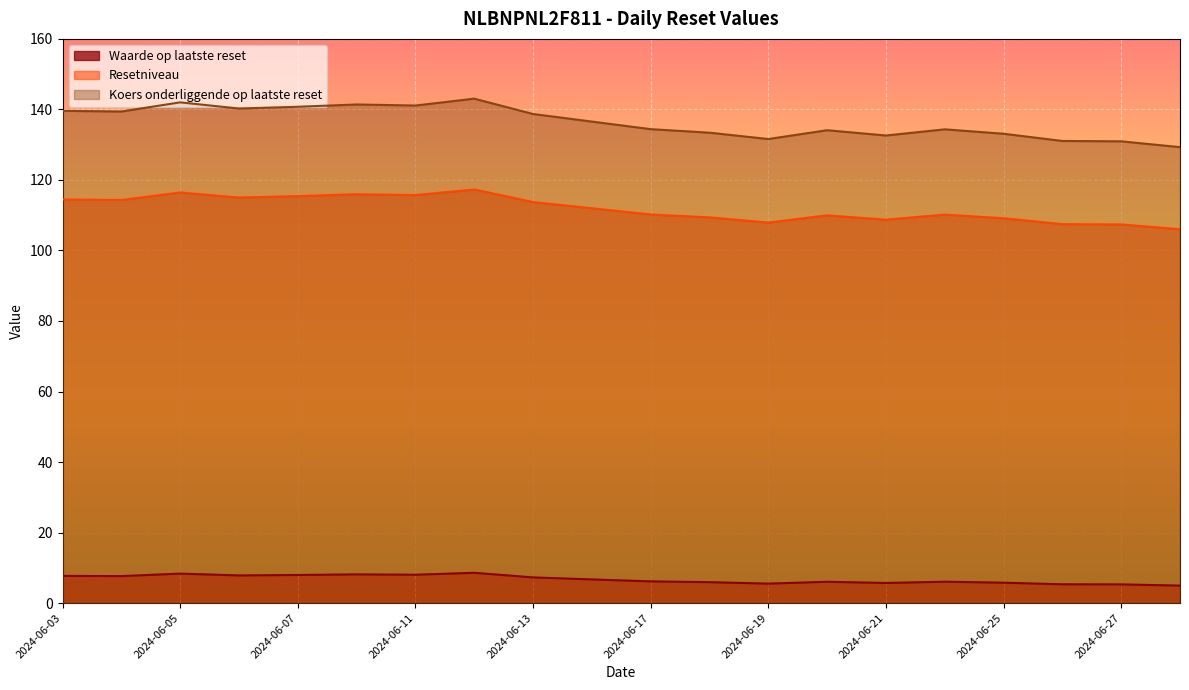

How many series are shown in this chart?

3